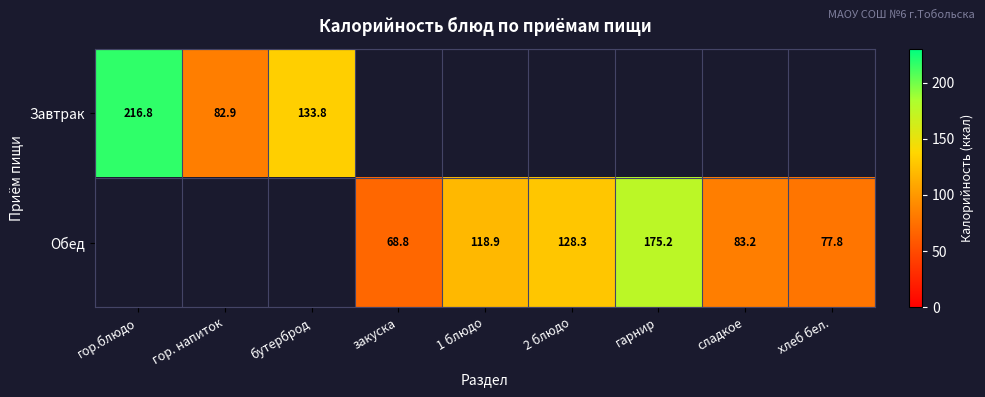

The Обед series shows 208.0 at 1 блюдо. True or false?

False